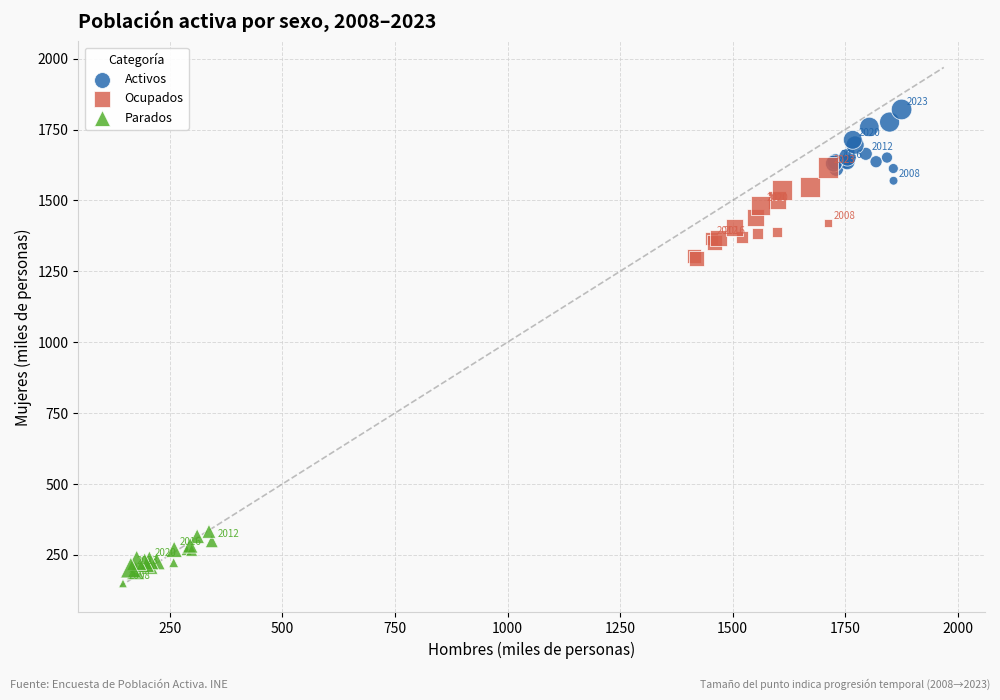

Which series reaches the minimum Y coordinate?

Parados